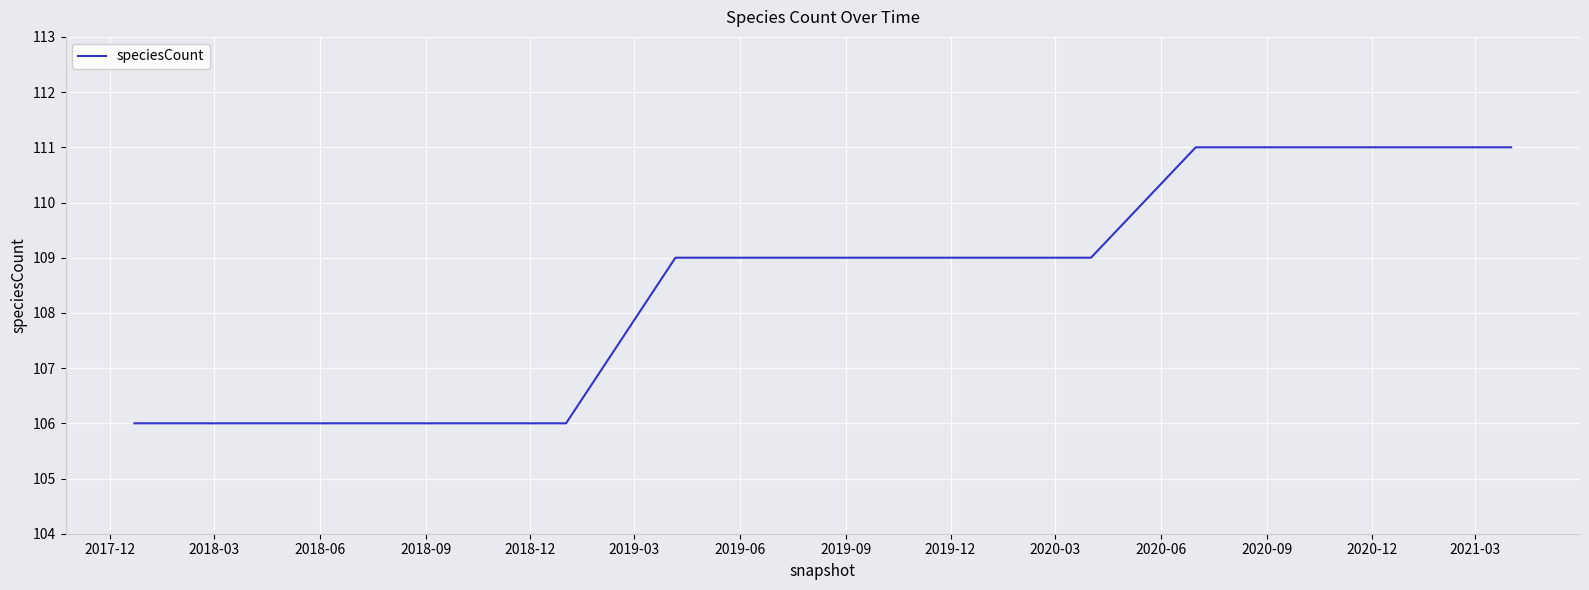

What is the maximum value shown in the chart?

111